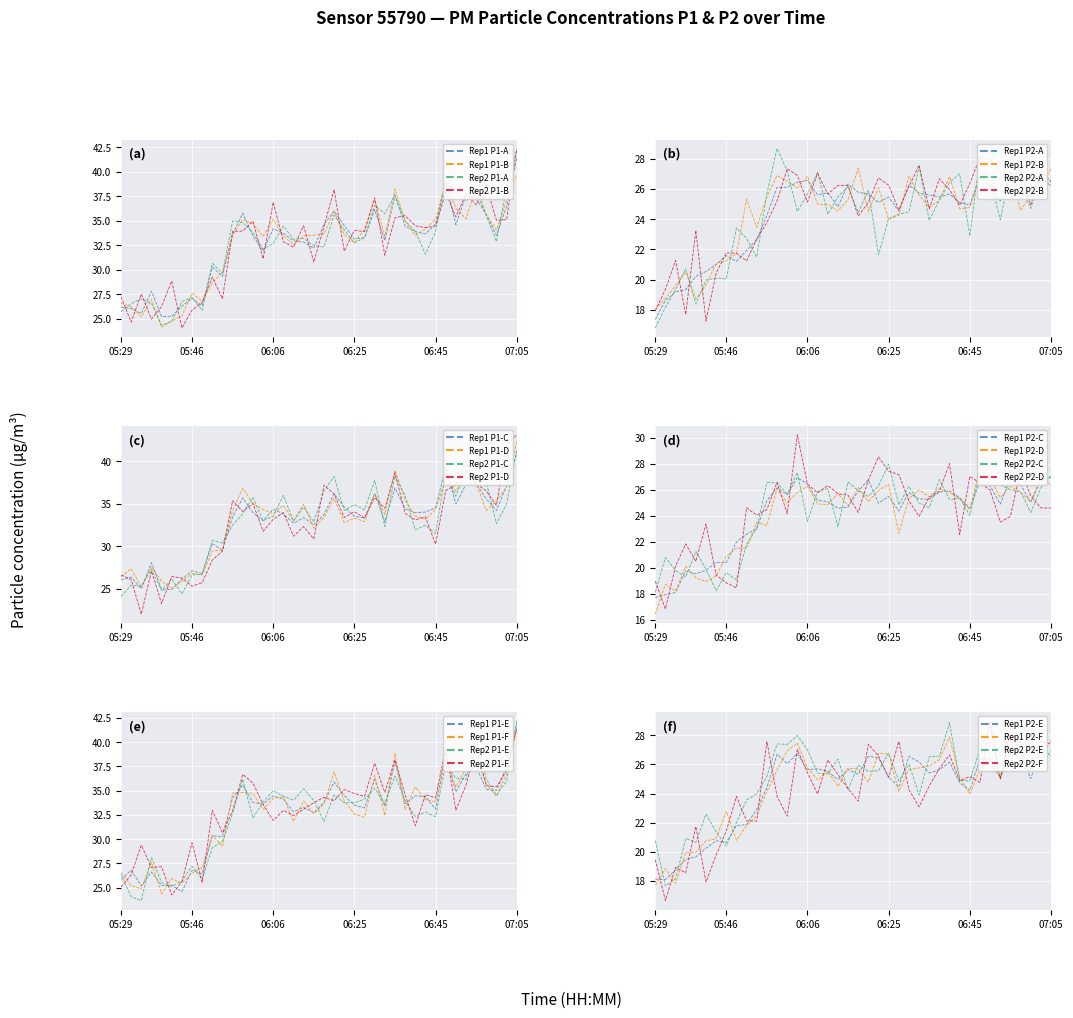

At which label does Rep1 P2-D reach its minimum?

05:29